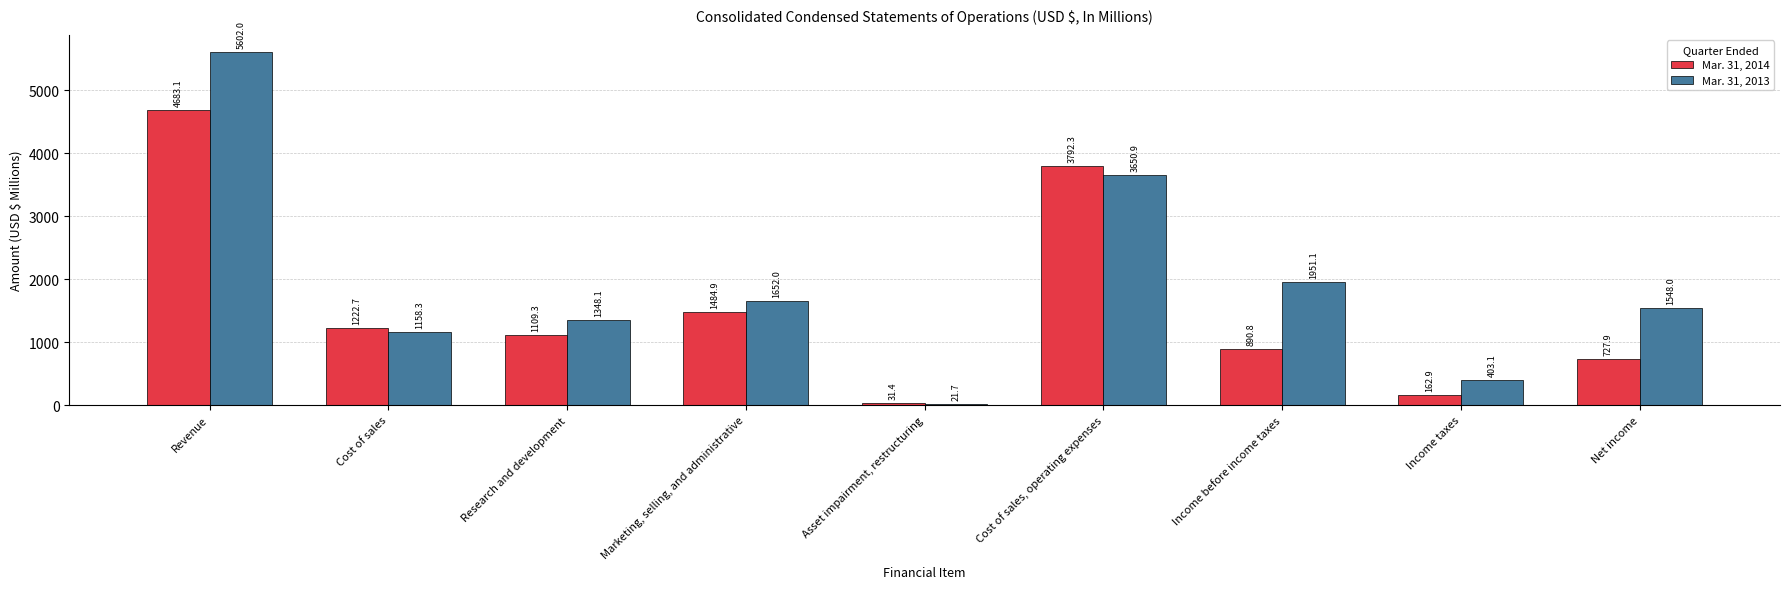

List the labels in order of Mar. 31, 2014 value, smallest first.

Asset impairment, restructuring, Income taxes, Net income, Income before income taxes, Research and development, Cost of sales, Marketing, selling, and administrative, Cost of sales, operating expenses, Revenue